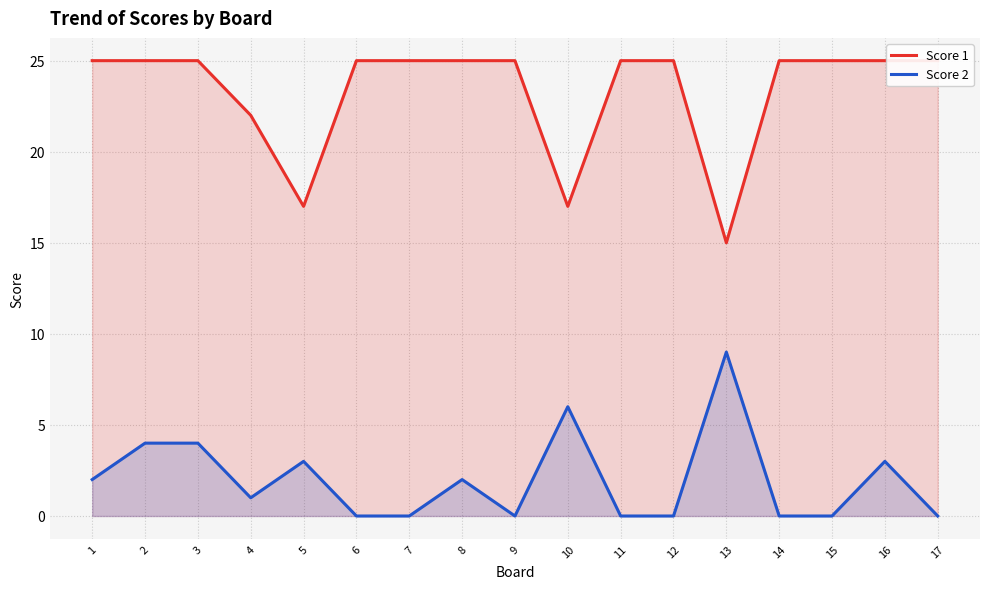

Reading left to right, list all the values displayed in this chart.

Score 1: 25	25	25	22	17	25	25	25	25	17	25	25	15	25	25	25	25
Score 2: 2	4	4	1	3	0	0	2	0	6	0	0	9	0	0	3	0